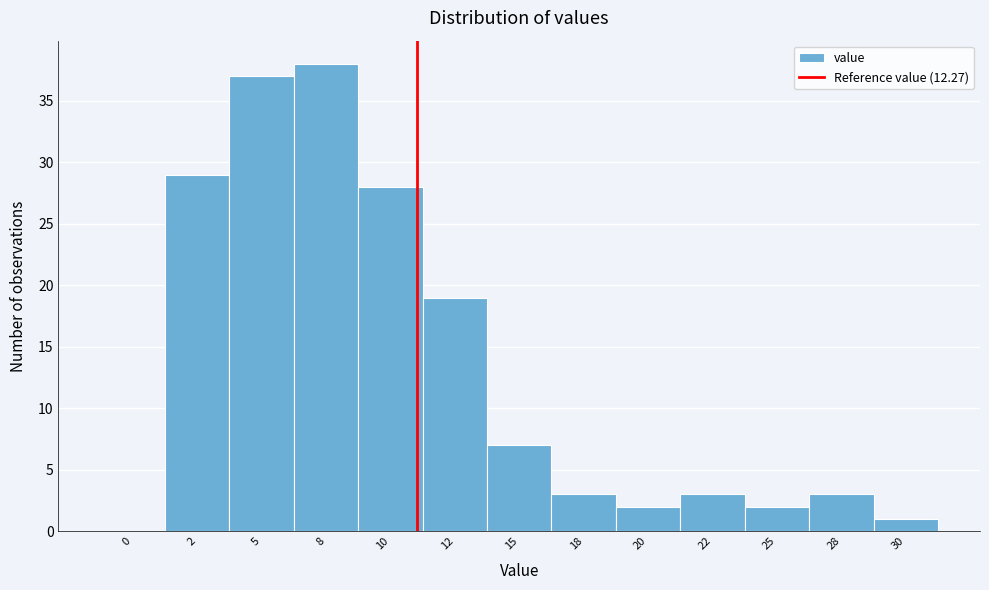

Reading left to right, transcribe all the data shown in this chart.

0=0	2=29	5=37	8=38	10=28	12=19	15=7	18=3	20=2	22=3	25=2	28=3	30=1